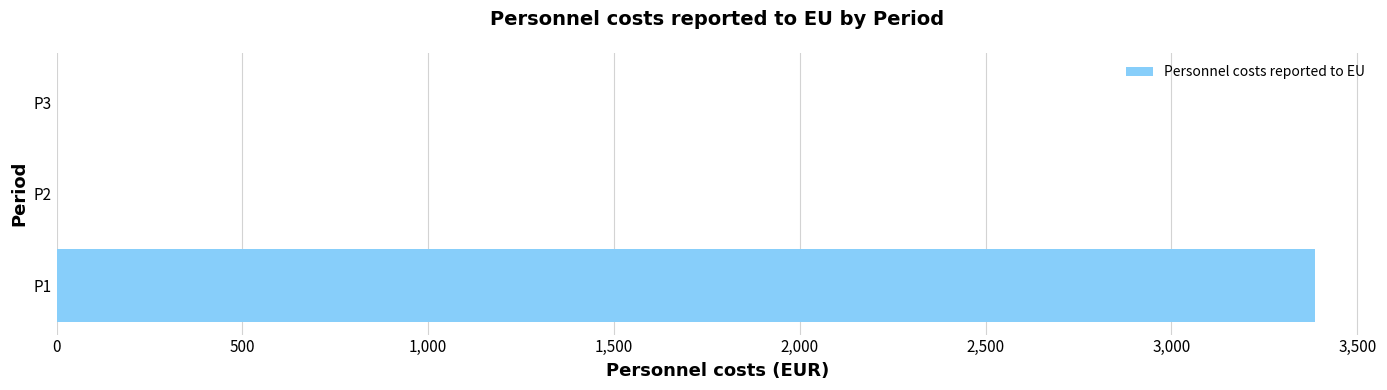

Which label corresponds to the largest value in the chart?

P1